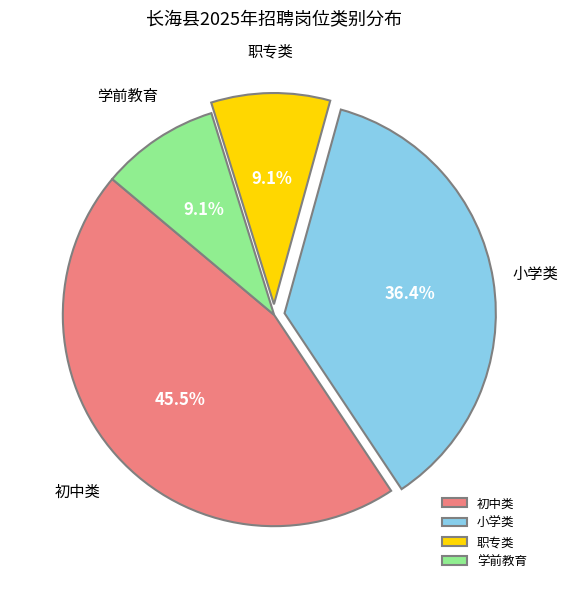

Is the sum of 初中类 and 学前教育 greater than half?

Yes